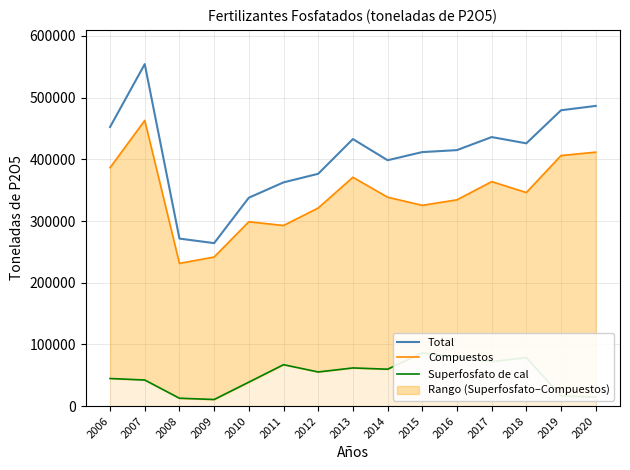

What is the spread (max minus min) of values at 2017?

363914